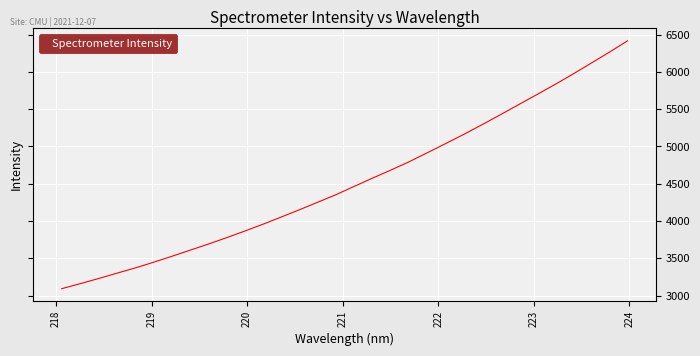

Does the chart display data point markers on the line(s)?

No